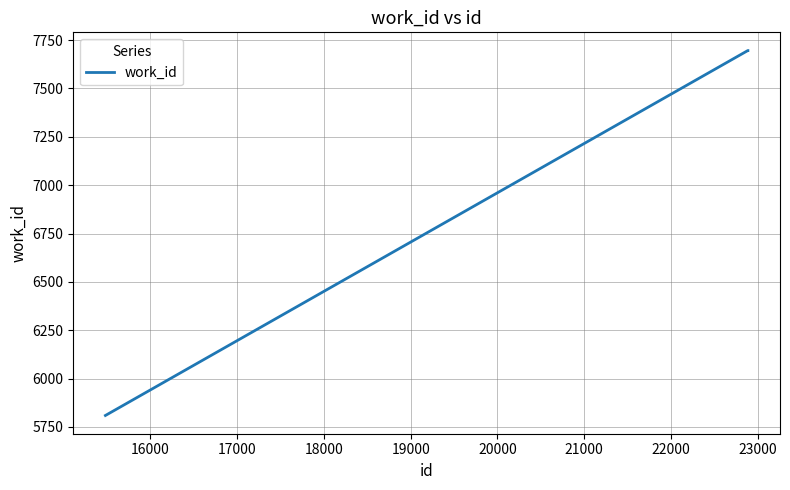

Count the number of data series in this chart.

1